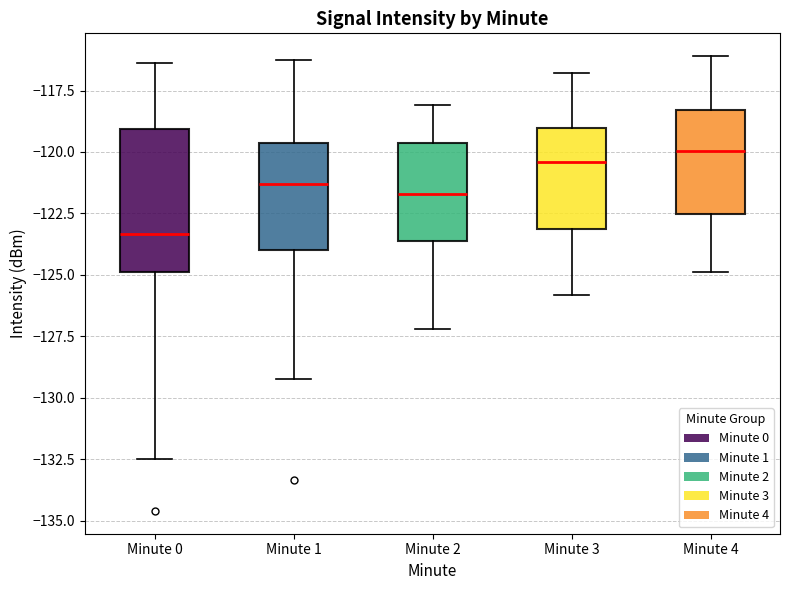

Where is the lower edge of the box for Minute 4 on the y-axis? The values are not printed on the chart, so give them approximately, as read against the axis.

-122.5